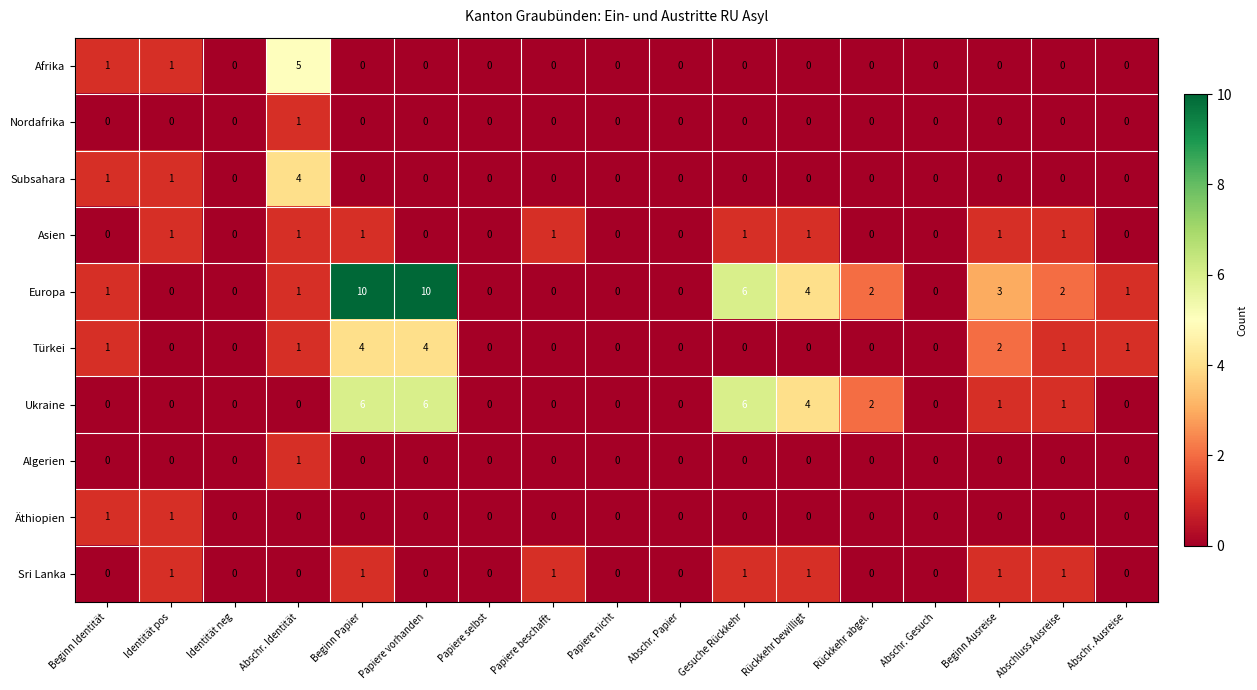

What is the difference between the highest and lowest values at Rückkehr bewilligt?

4